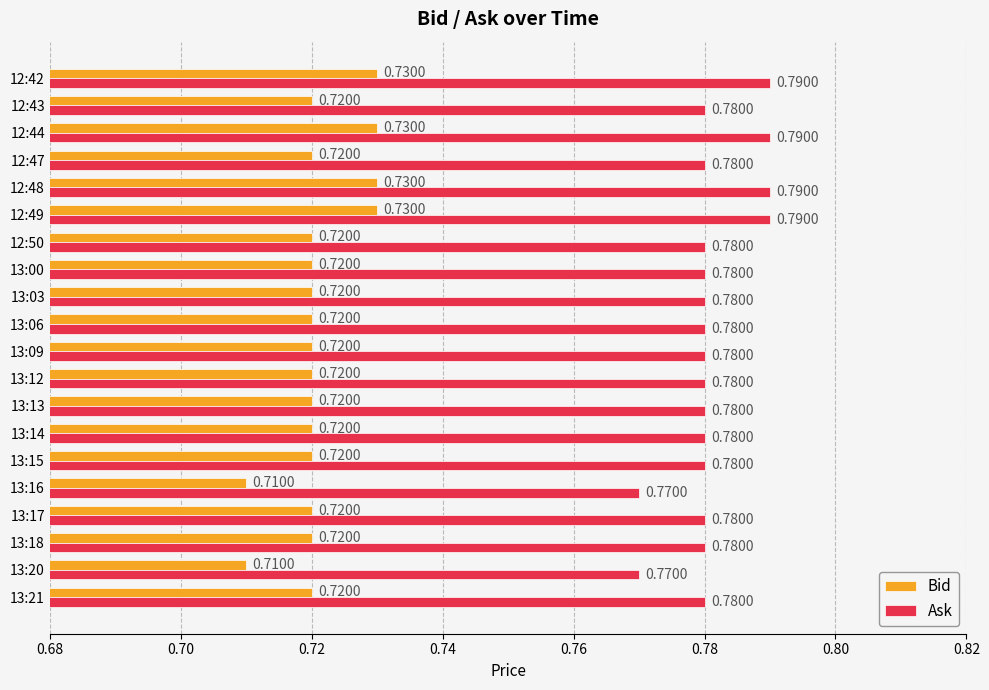

What is the sum of the Ask values at 13:14 and 13:20?

1.6